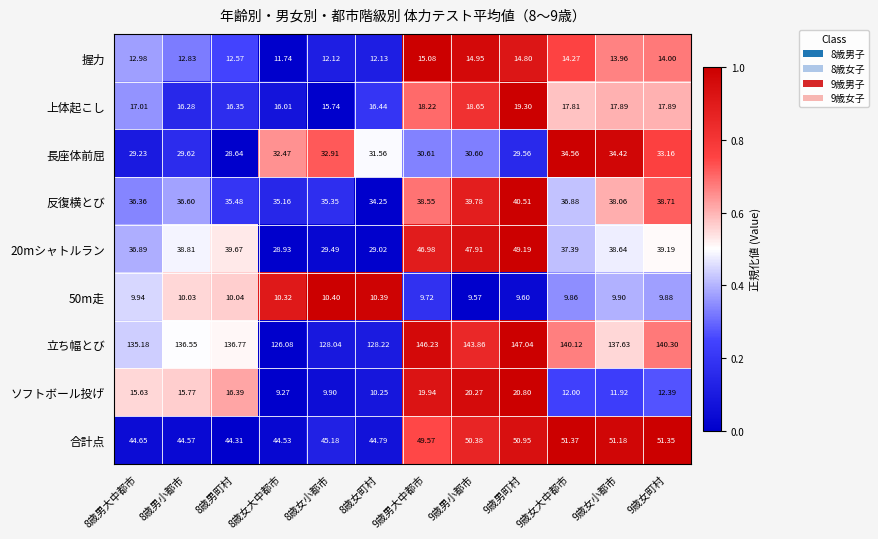

Which series has the widest spread of values?

立ち幅とび